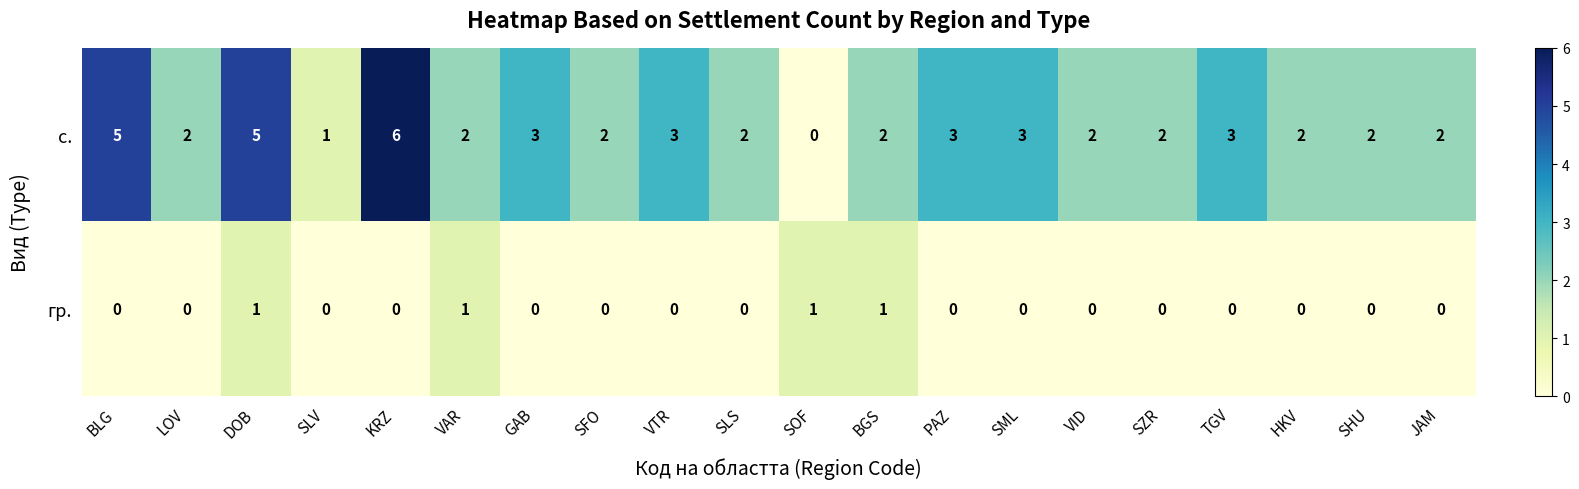

What is the sum of all с. values?

52